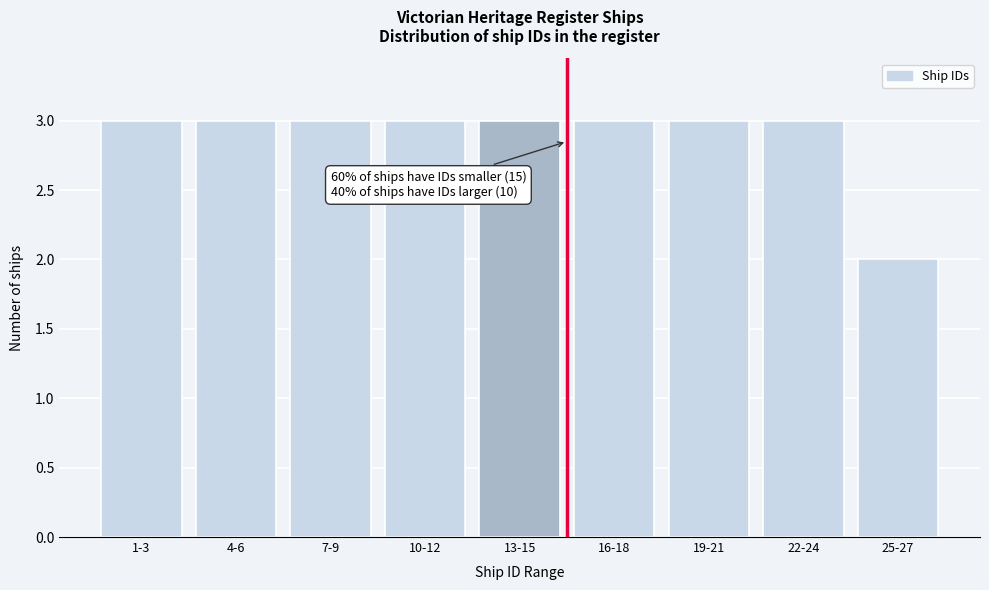

Reading left to right, what are all the values shown in this chart?

1-3=3	4-6=3	7-9=3	10-12=3	13-15=3	16-18=3	19-21=3	22-24=3	25-27=2